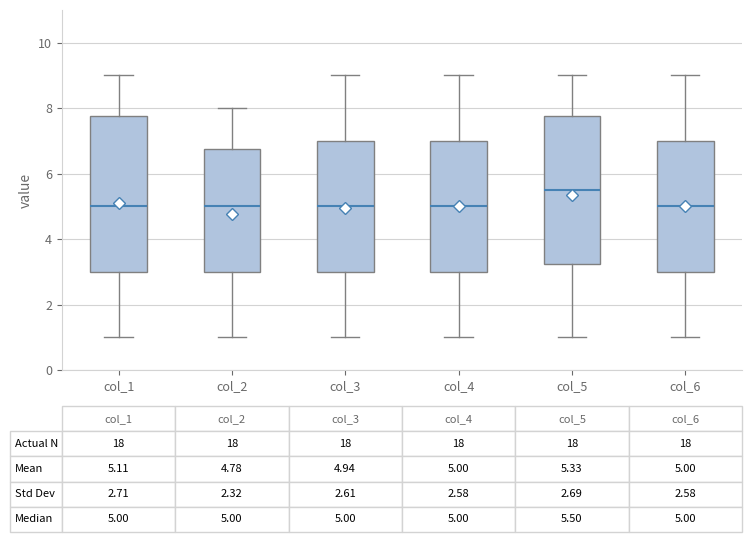

Comparing the boxes themselves (not the whiskers), which one is the tallest?

col_1